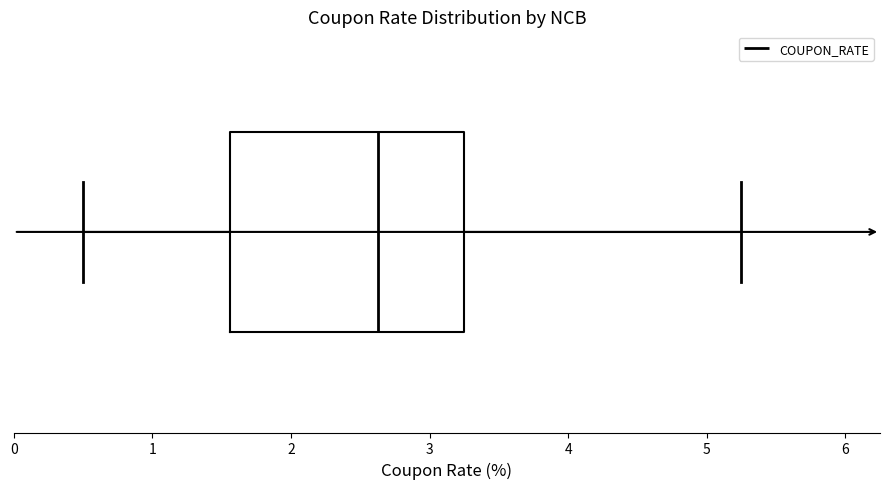

Transcribe this box plot: give where the median line is, the range the box spans, and where the two whiskers end, as read against the x-axis. The values are not printed on the chart, so give them approximately, as read against the axis.

median 2.6, box 1.6 to 3.3, whiskers 0.5 to 5.3